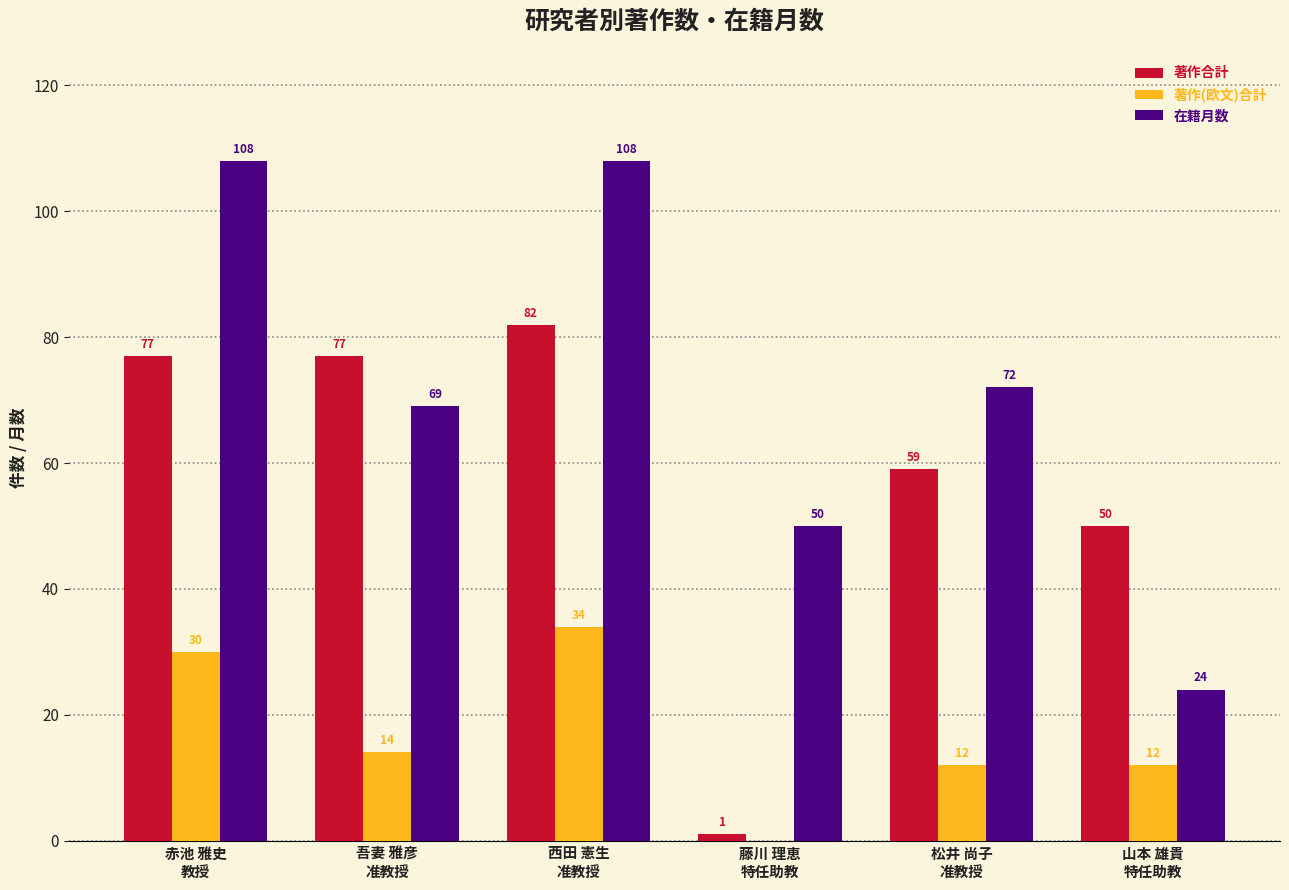

What is the maximum value for 著作合計?

82